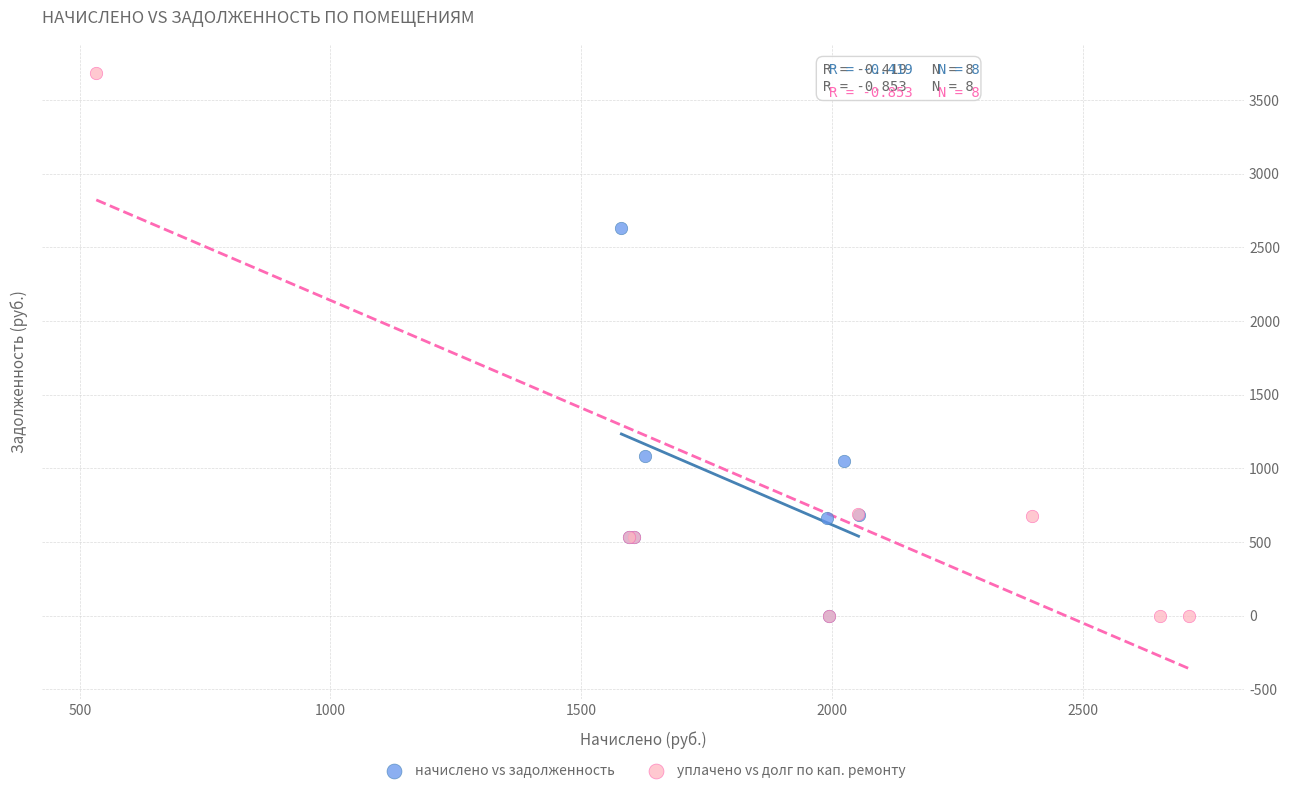

Which series has the largest Y range (max minus min)?

уплачено vs долг по кап. ремонту